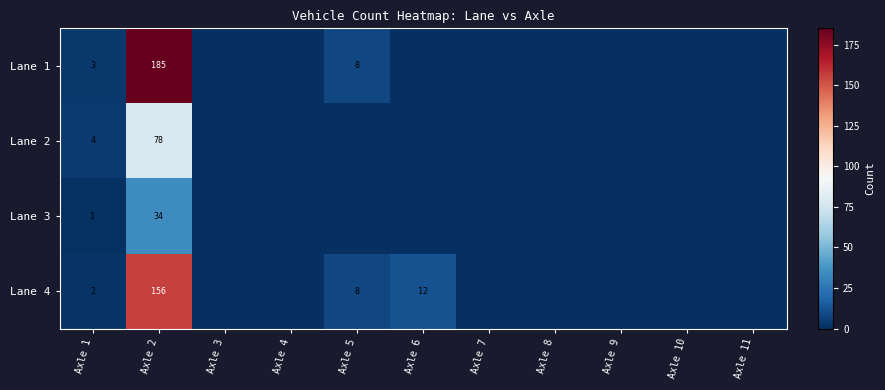

True or false: Lane 4 has a value of 12 at Axle 6.

True